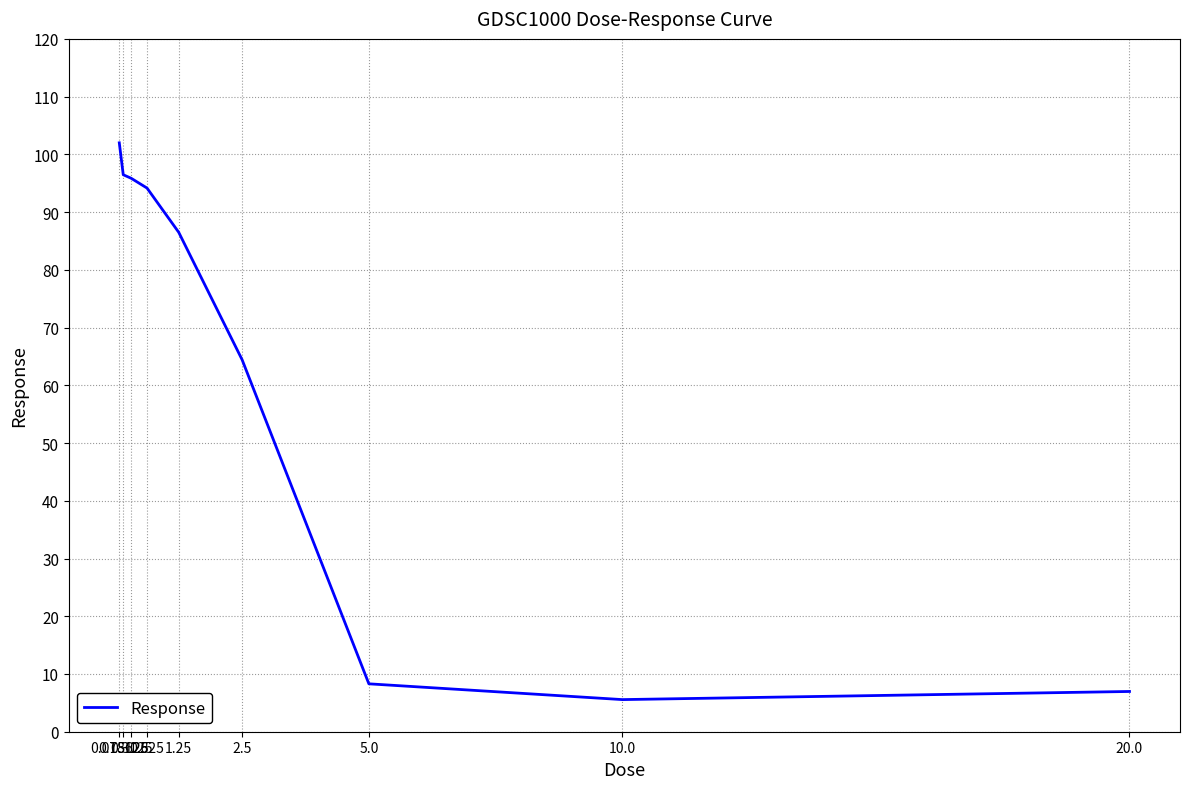

What position from the left is 0.3125?

3